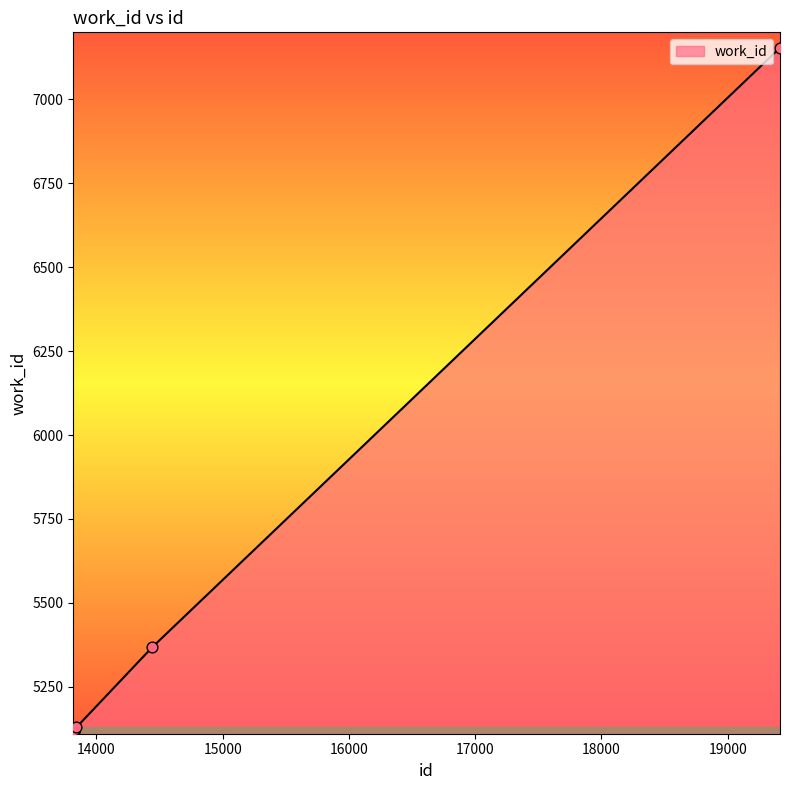

What is the maximum value shown in the chart?

7154